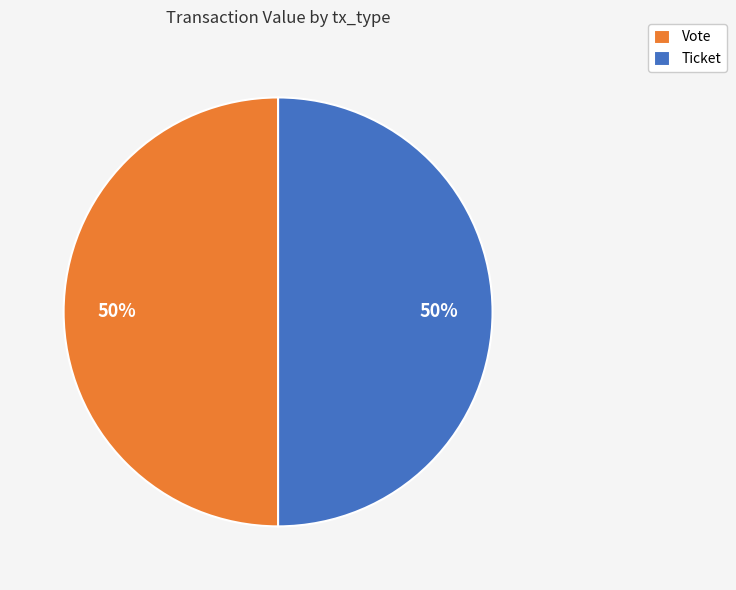

To the nearest percent, what portion does Vote represent?

50%